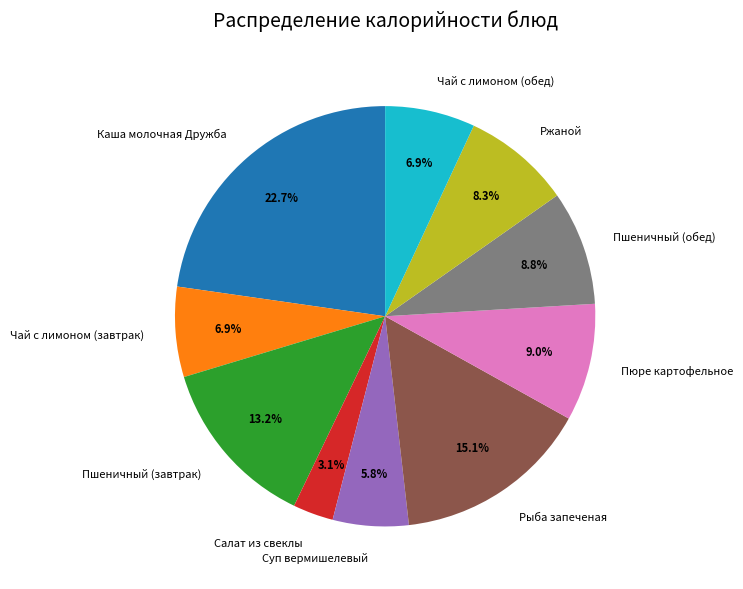

Approximately how many times larger is the value at Каша молочная Дружба compared to Суп вермишелевый?

3.9